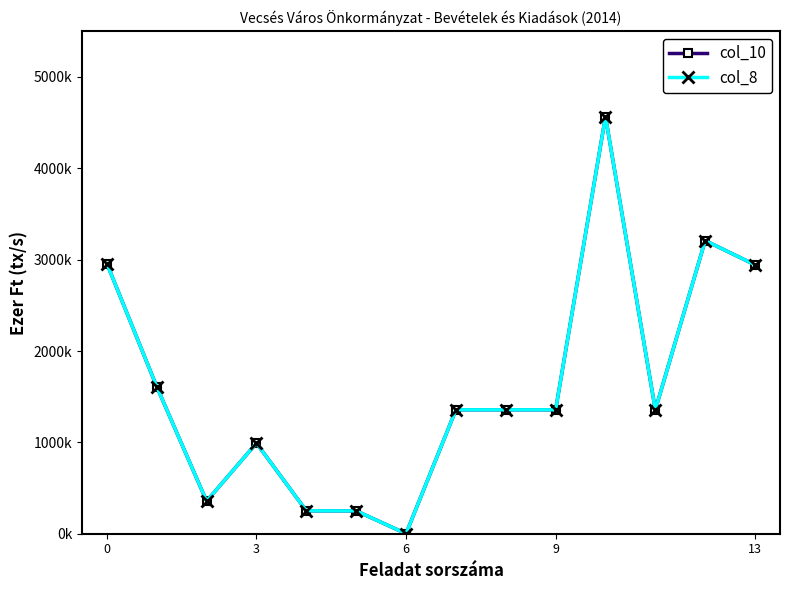

Does the chart have visible grid lines?

No